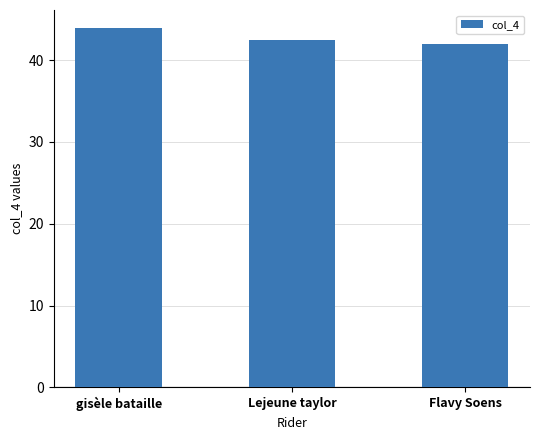

What is the minimum value shown in the chart?

41.9